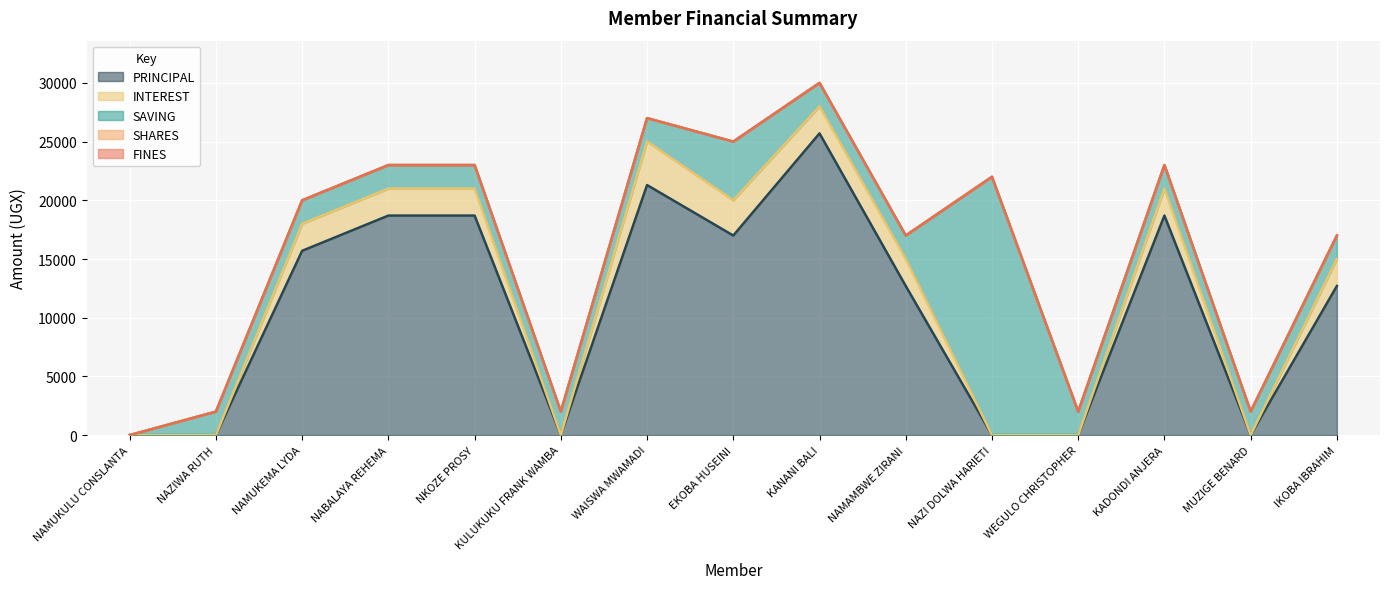

What is the maximum value shown in the chart?

25700